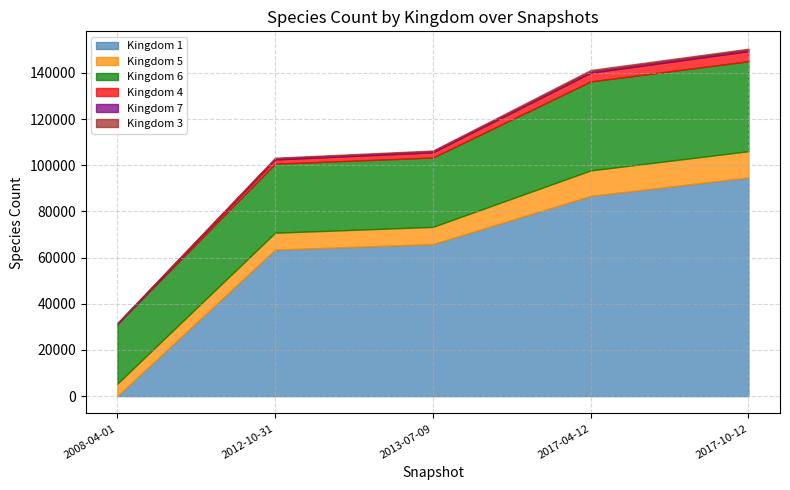

What is the approximate value of kingdom_3 at 1, to the nearest 50?

100